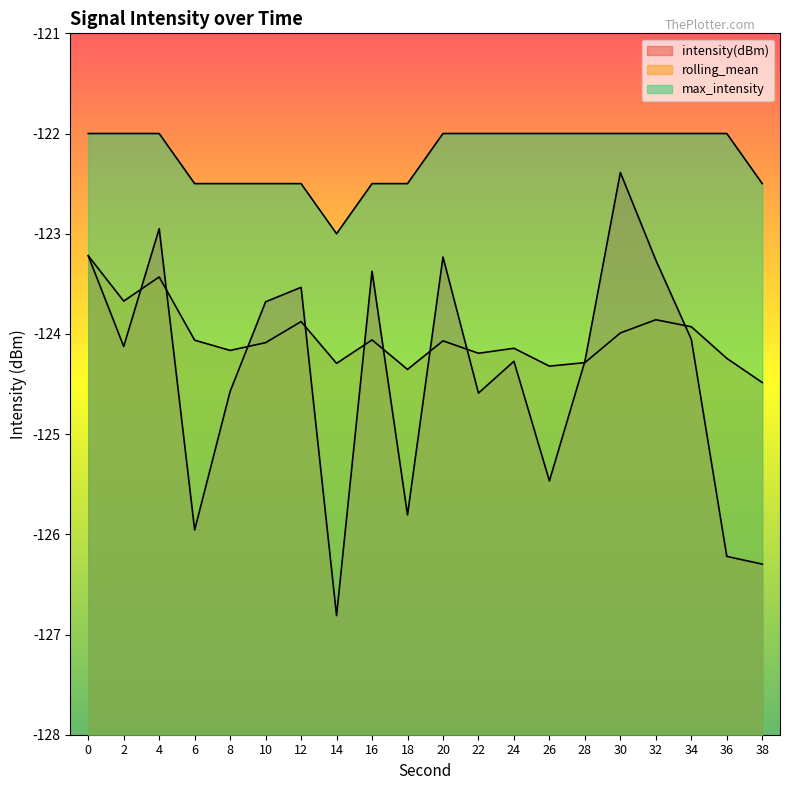

True or false: rolling_mean and max_intensity cross at least once.

False